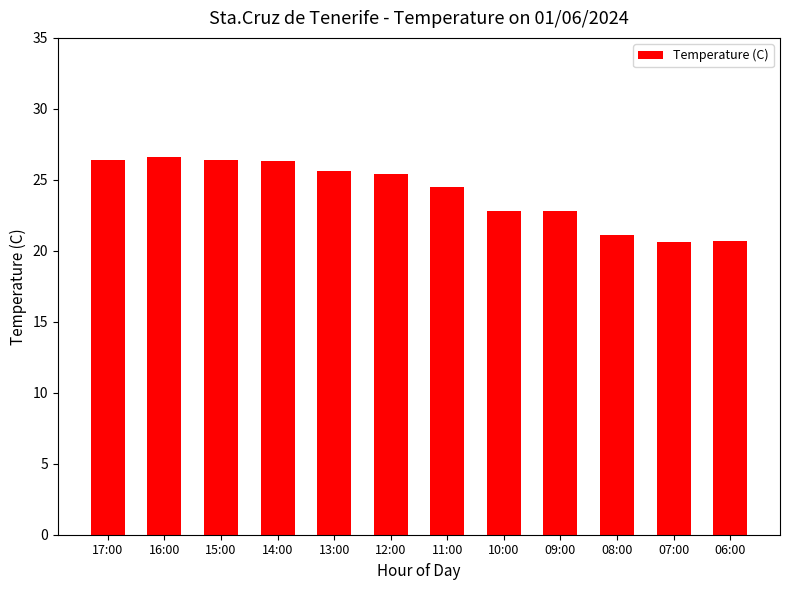

Between 16:00 and 06:00, which is larger?

16:00